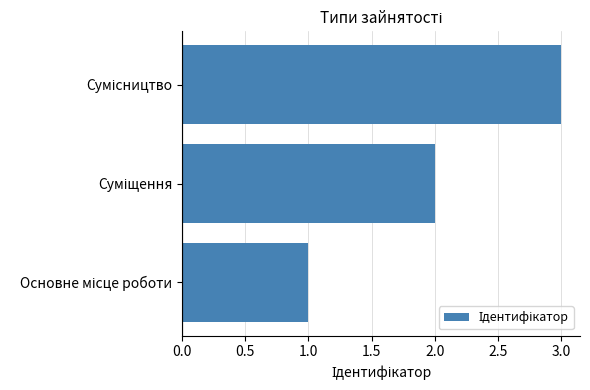

What is the sum of all values?

6